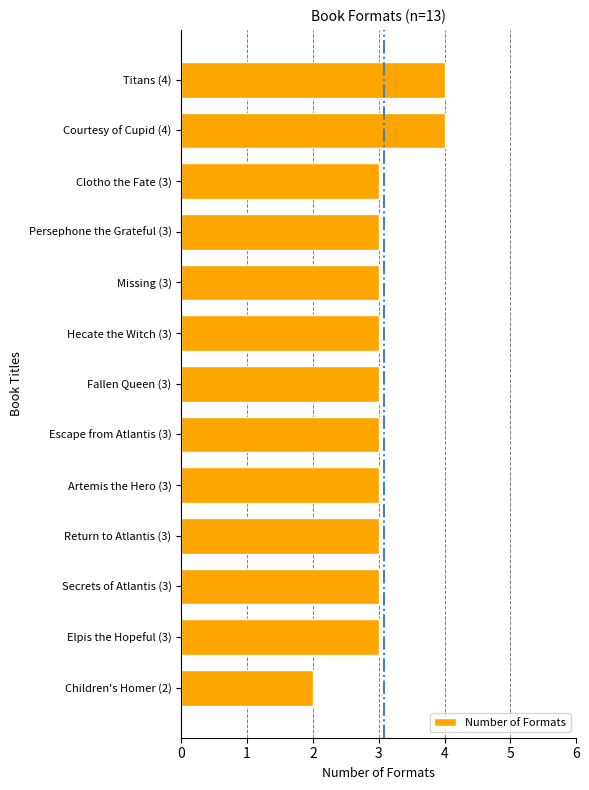

The value at Missing (3) is 3. True or false?

True